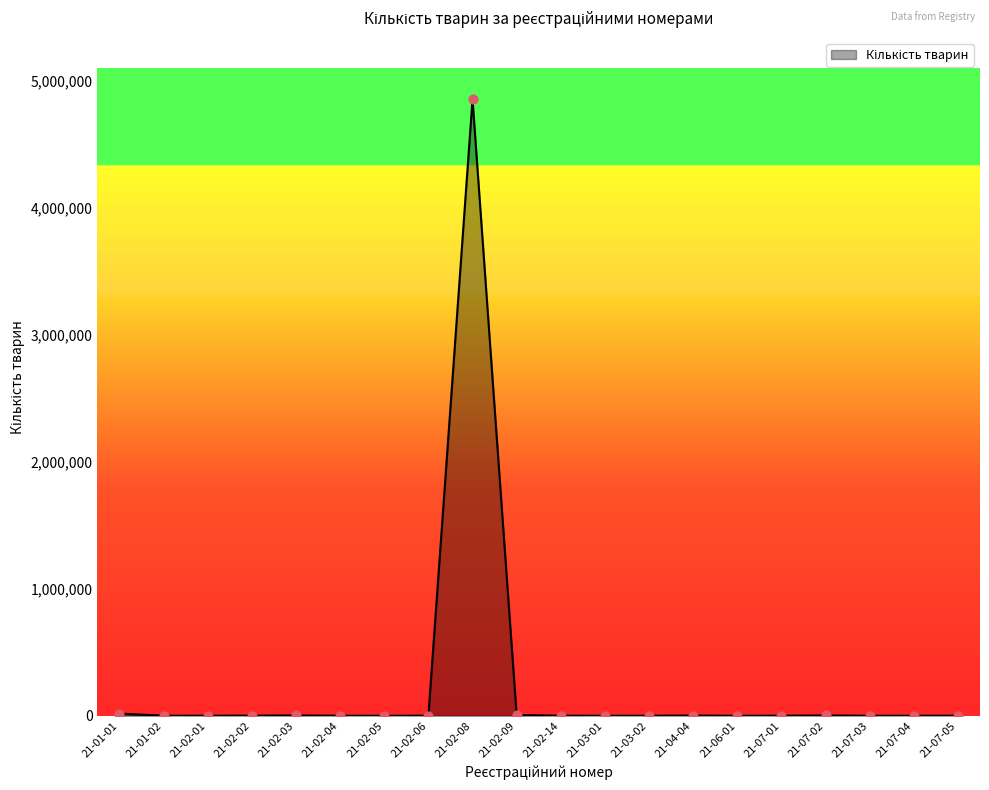

Approximately how many times larger is the value at 21-07-03 compared to 21-07-05?

0.3